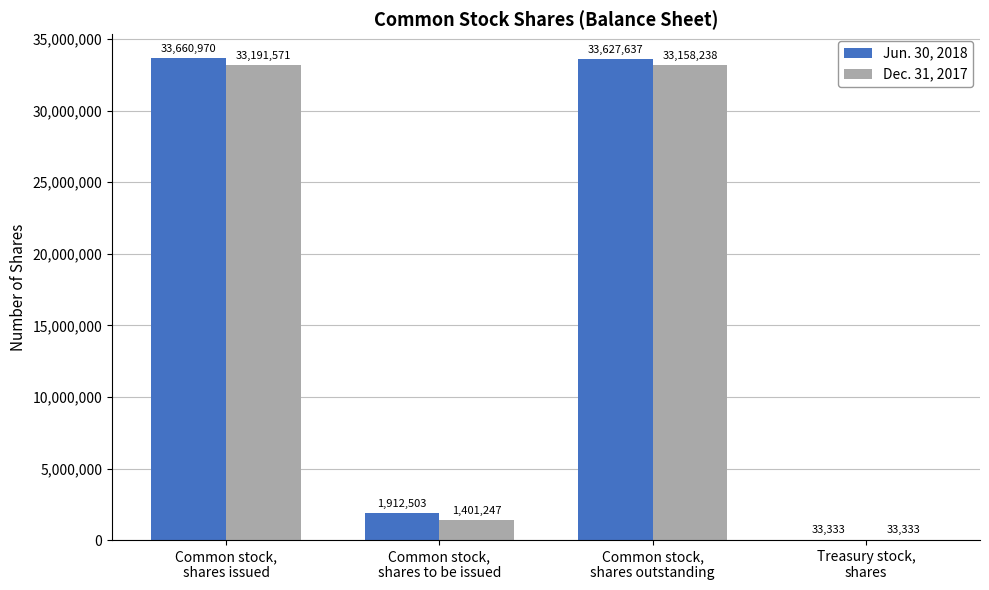

How many categories are shown in the chart?

4